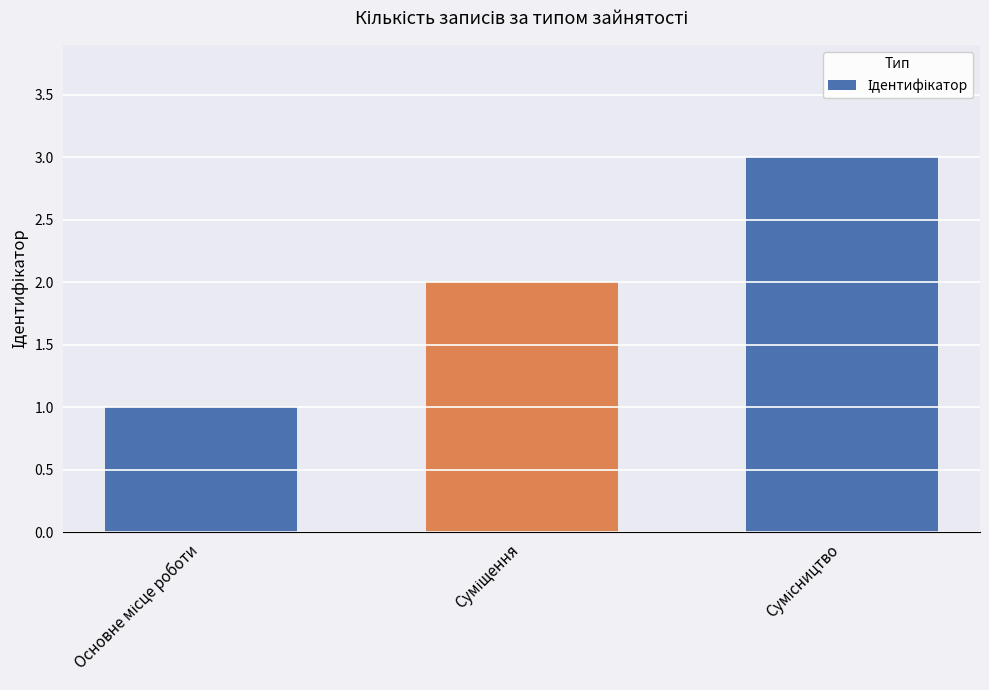

What is the sum of all values?

6